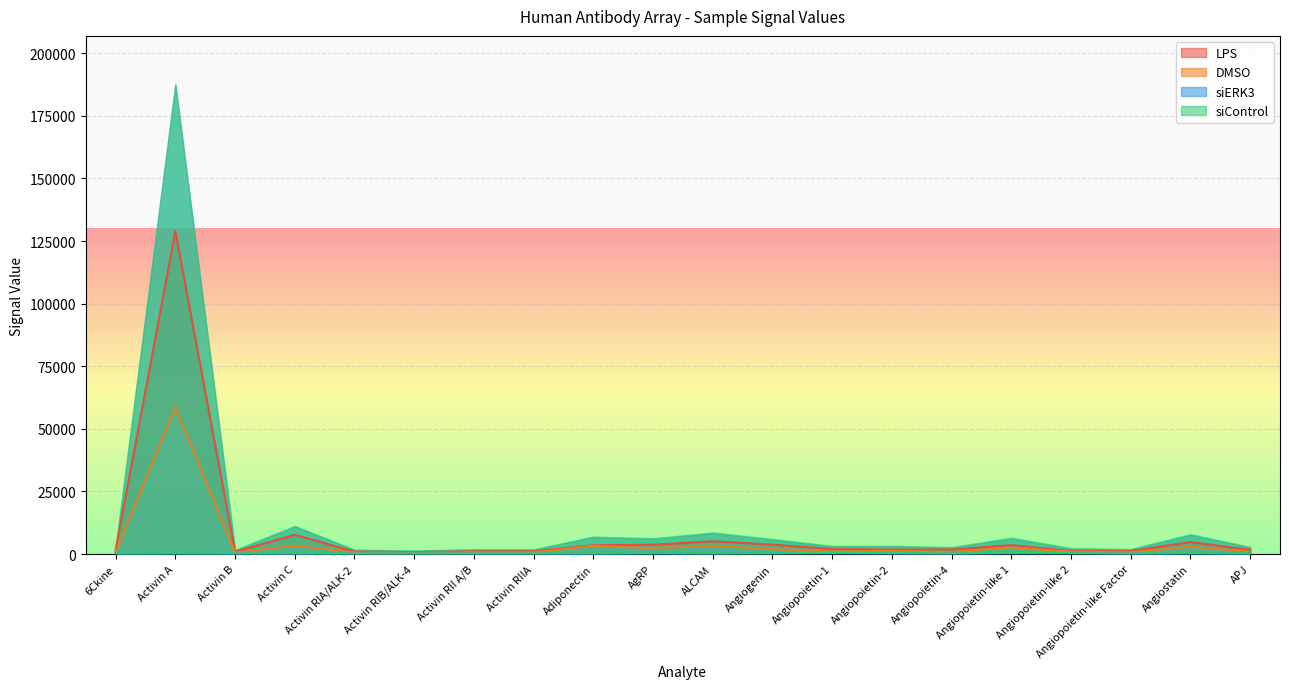

Reading right to left, list all the values displayed in this chart.

LPS: 1706.8	4768.5	1221.5	1205.5	3574.0	1790.5	1813.5	2016.0	3776.5	5108.8	3719.2	3511.5	1106.0	1102.2	786.2	1004.5	7678.8	922.0	128843.0	1573.5
DMSO: 993.4	2916.8	670.7	917.9	2695.1	845.6	1306.4	1010.8	1931.8	3291.4	2330.7	3316.7	656.2	706.1	519.3	651.4	3424.2	598.8	58608.8	807.9
siERK3: 133.8	266.0	110.2	309.3	306.6	126.3	203.3	266.0	374.3	248.3	309.8	126.3	115.0	124.4	123.1	126.8	133.2	119.3	215.7	129.0
siControl: 256.0	285.9	241.7	361.3	487.4	246.9	345.7	552.4	263.8	206.6	274.2	233.9	217.0	230.0	239.1	235.2	243.0	252.1	289.8	282.7